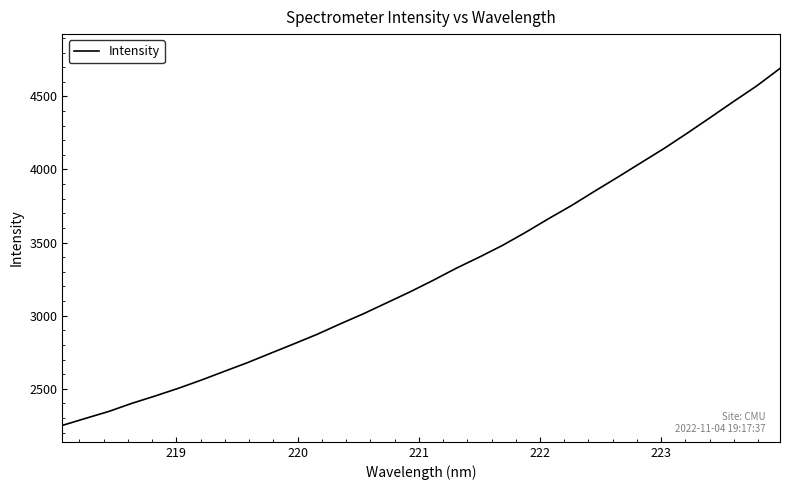

What is the smallest value displayed?

2250.1